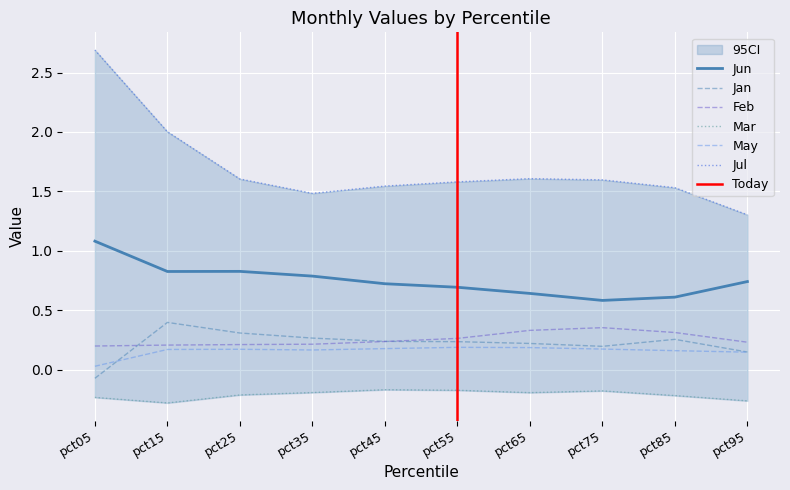

Rank the categories by Jul value from lowest to highest.

pct95, pct35, pct85, pct45, pct55, pct75, pct25, pct65, pct15, pct05